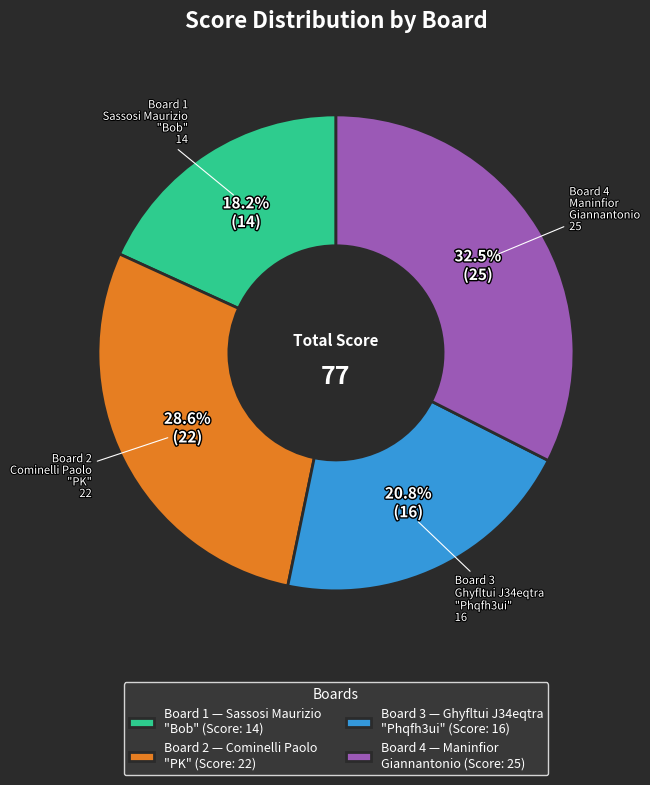

Rank the categories by value from highest to lowest.

Board 4 — Maninfior Giannantonio (Score: 25), Board 2 — Cominelli Paolo "PK" (Score: 22), Board 3 — Ghyfltui J34eqtra "Phqfh3ui" (Score: 16), Board 1 — Sassosi Maurizio "Bob" (Score: 14)